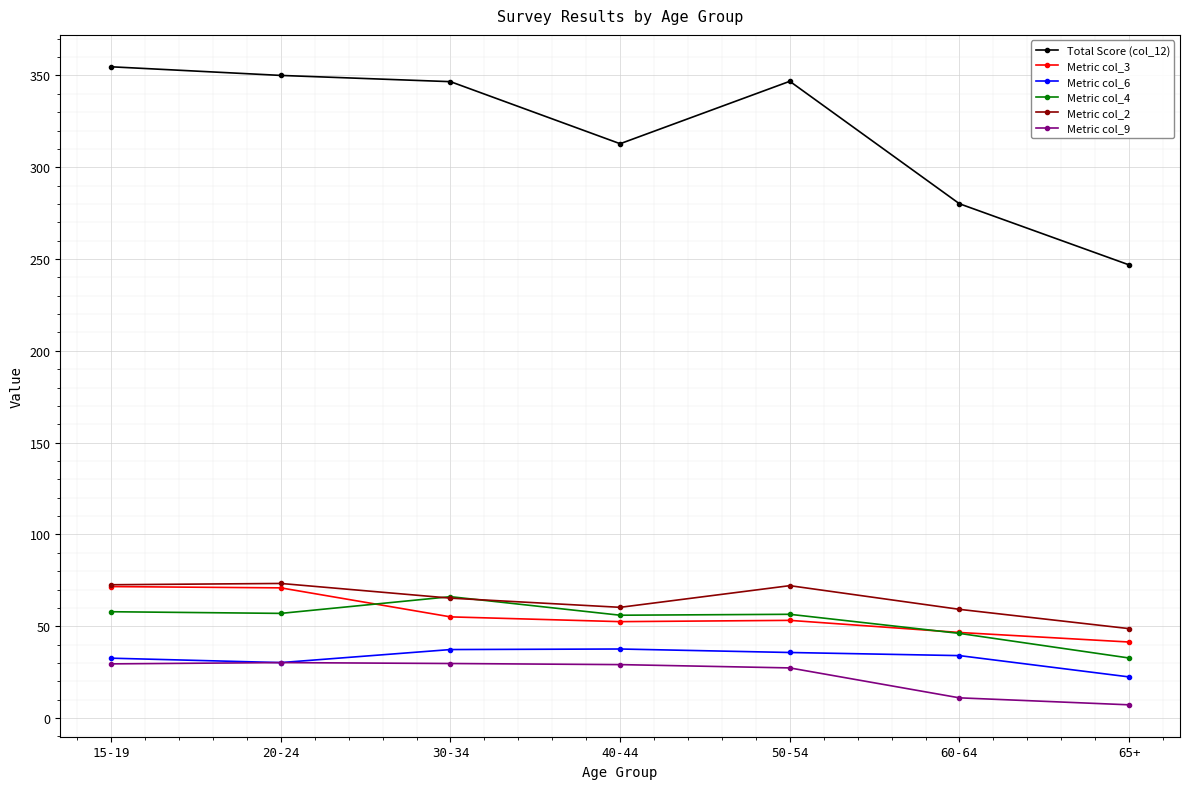

True or false: Total Score (col_12) and Metric col_9 intersect in this chart.

False